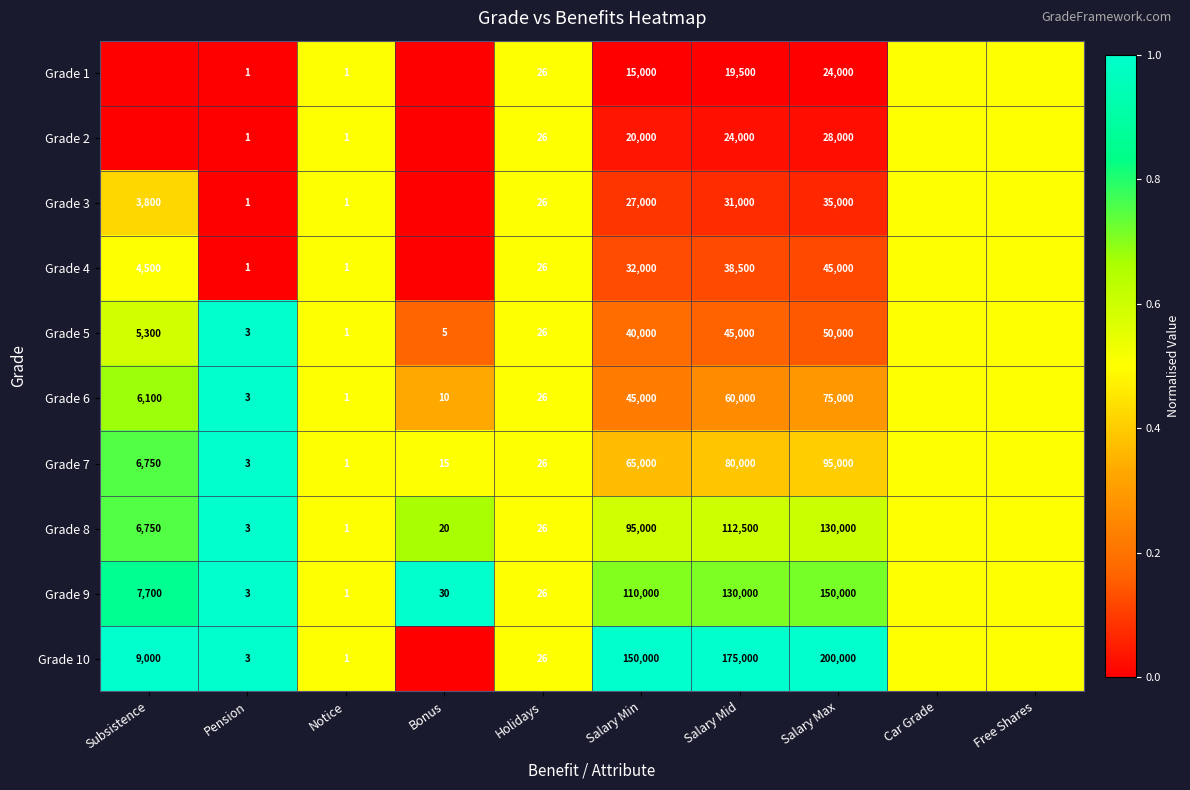

The value of Grade 7 at Salary Min is 65000.0. True or false?

True